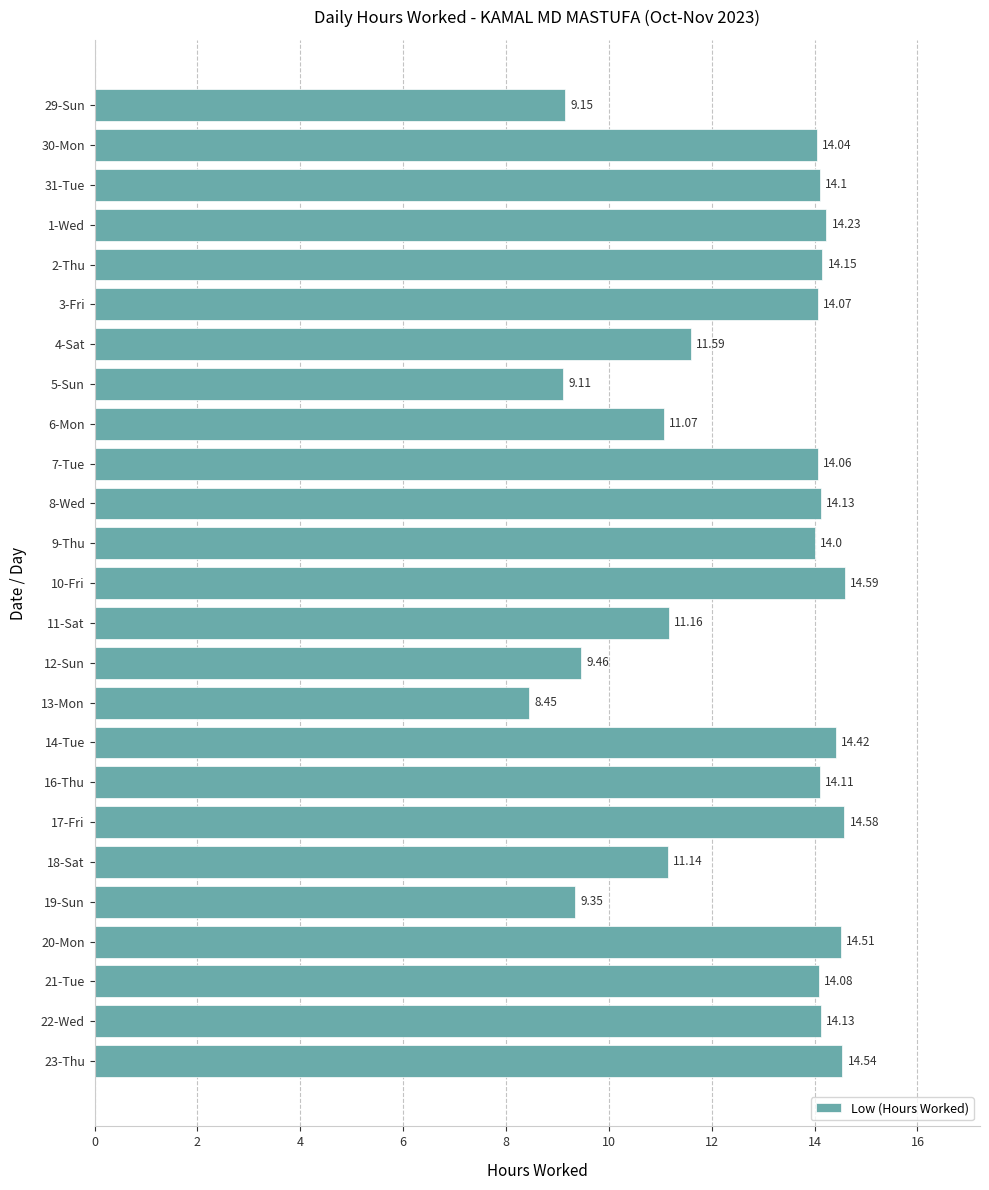

How many bars are there in total?

25